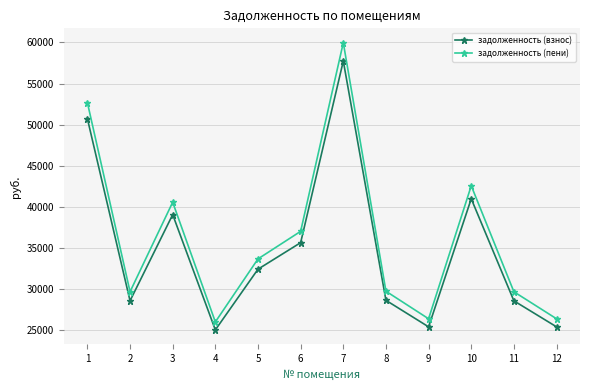

Rank the series by their maximum value, from highest to lowest.

задолженность (пени), задолженность (взнос)